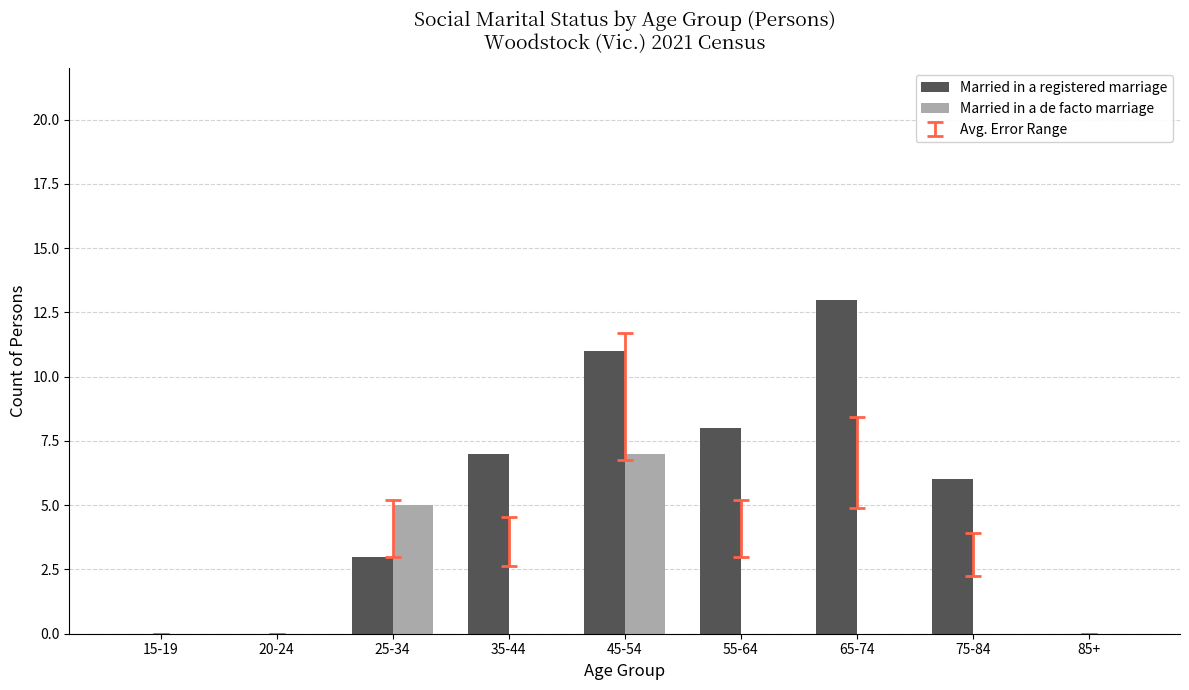

True or false: Married in a de facto marriage has a value of 0 at 55-64.

True